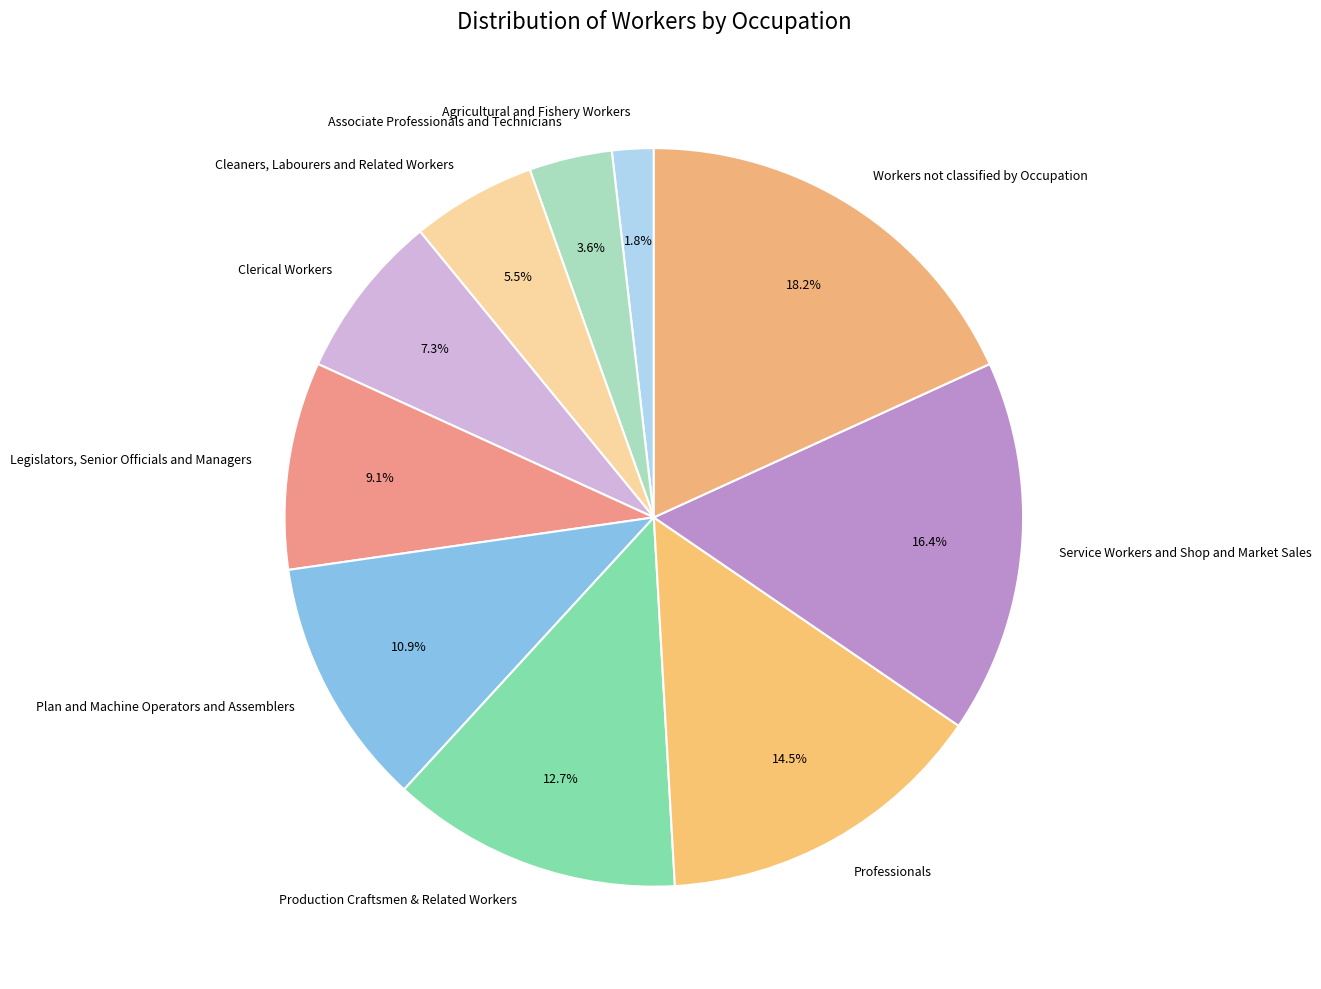

Which category has the biggest portion of the pie?

Workers not classified by Occupation